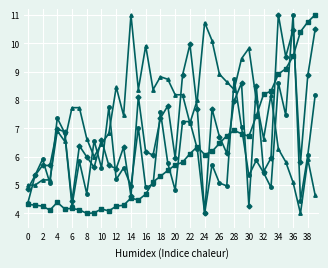

Is this an area chart (filled region under the line)?

No